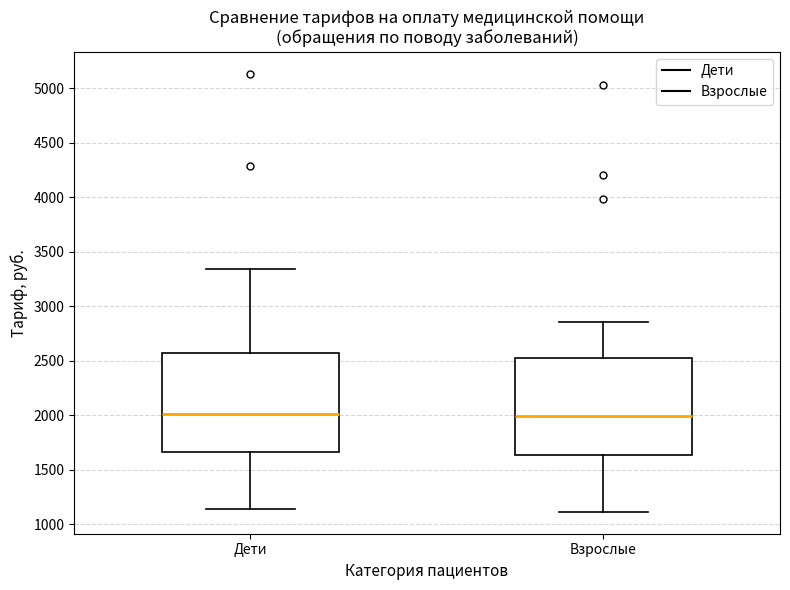

Reading left to right, read every box against the y-axis: the position of its median line, the range the box covers, and the ends of its whiskers. The values are not printed on the chart, so give them approximately, as read against the axis.

Дети: median 2000, box 1650 to 2550, whiskers 1150 to 3350
Взрослые: median 2000, box 1650 to 2500, whiskers 1100 to 2850